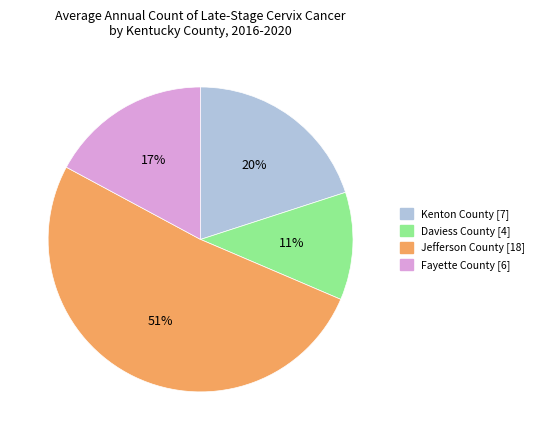

Is there any slice that represents more than half of the pie?

Yes